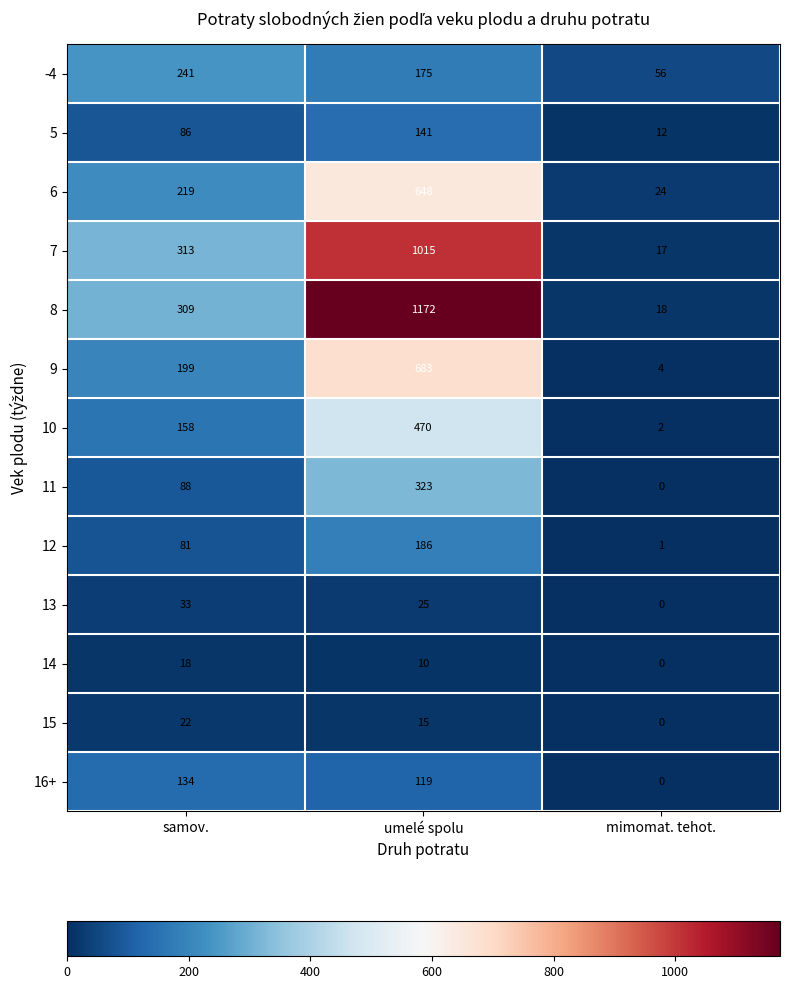

The value of 10 at mimomat. tehot. is 3. True or false?

False